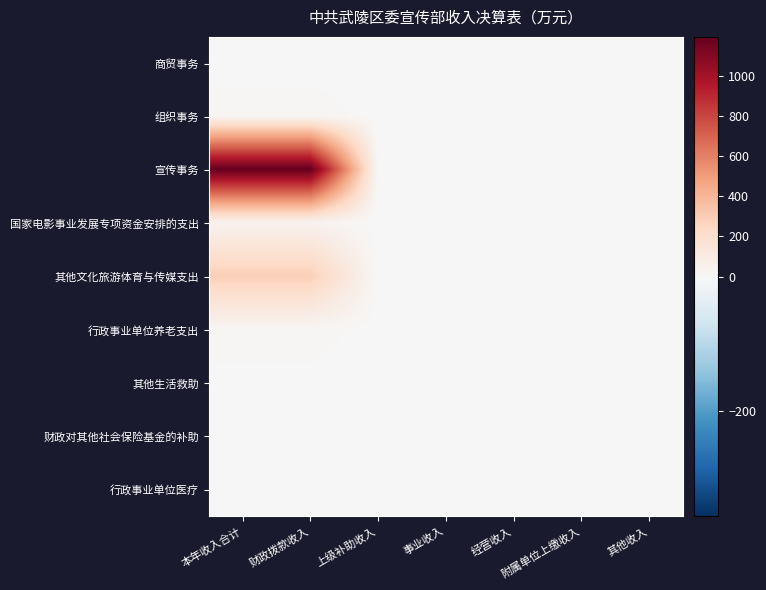

At how many categories does at least one series exceed 203?

2